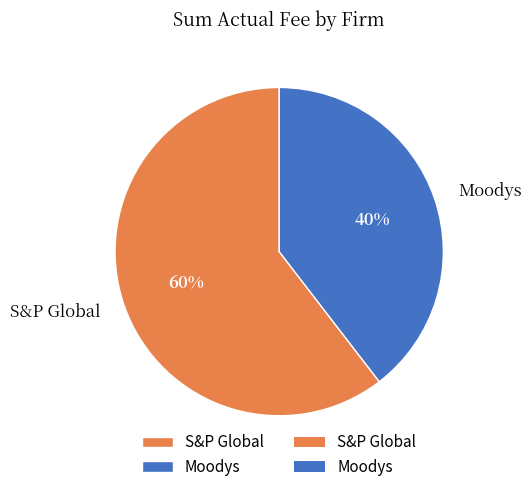

Which slice is the smallest?

Moodys